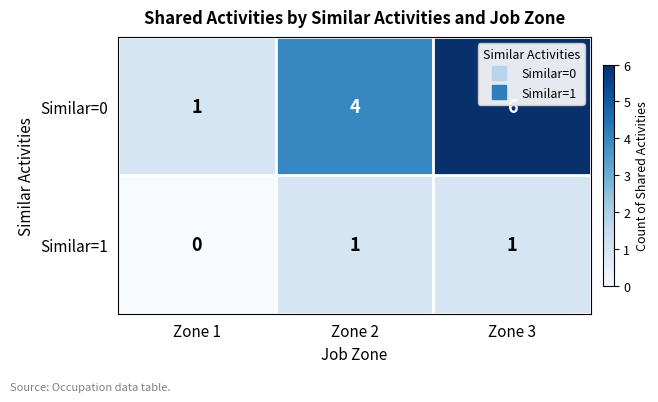

Which series has the largest total across all categories?

Similar=0